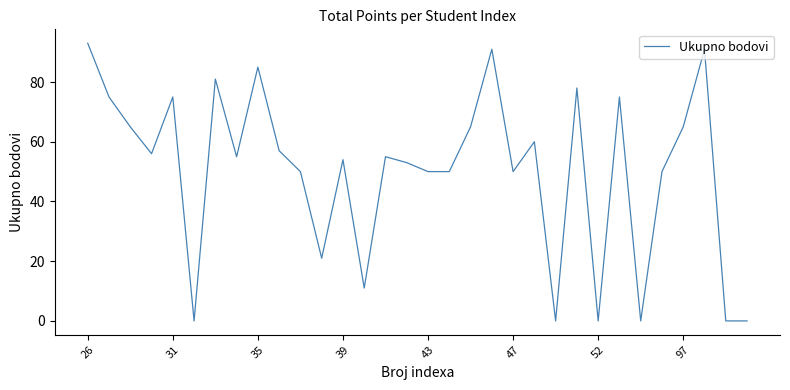

What is the difference between the maximum and minimum values?

93